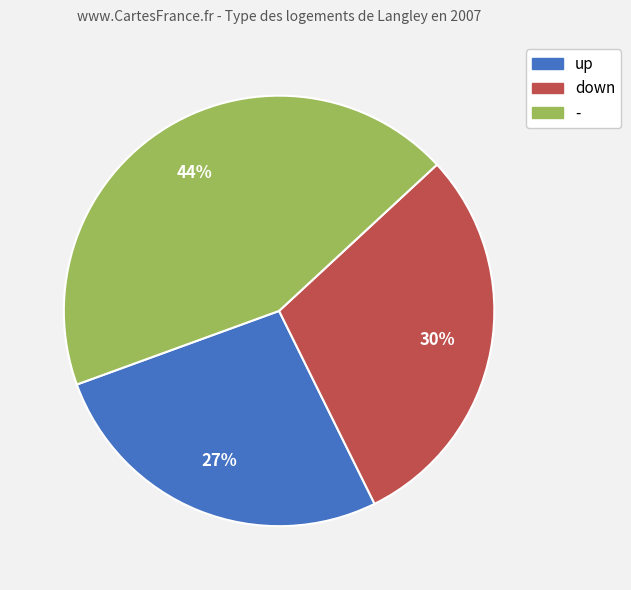

Between down and up, which is larger?

down